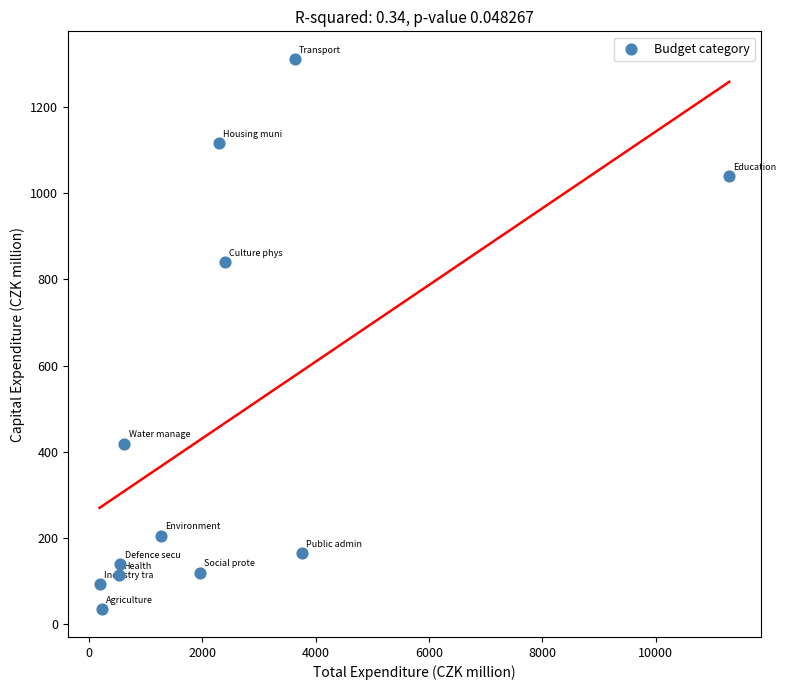

What is the average Y value?

466.3